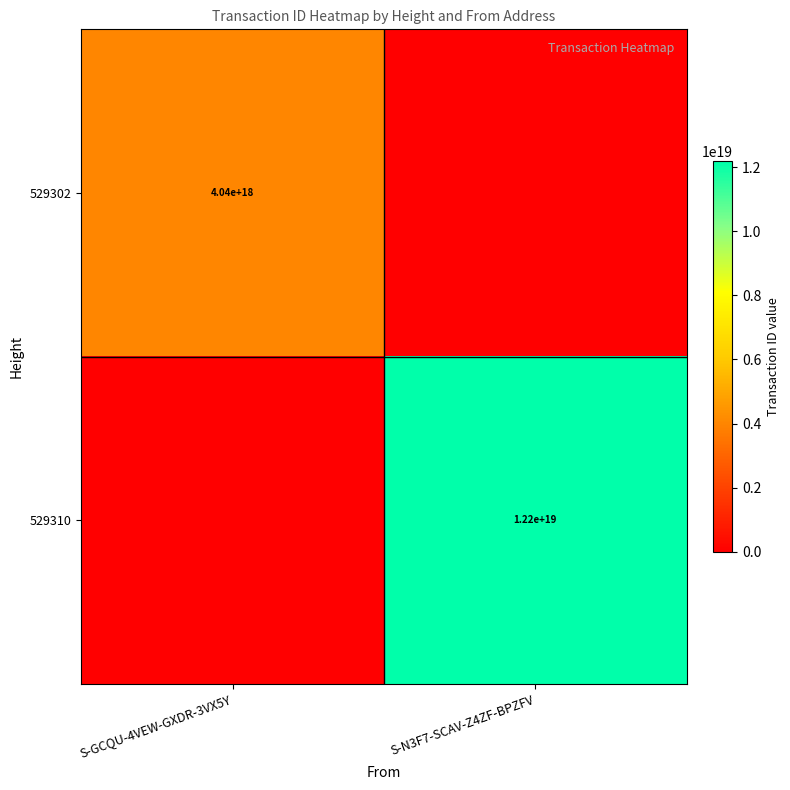

True or false: 529302 has a value of 4040000000000000000 at S-GCQU-4VEW-GXDR-3VX5Y.

True